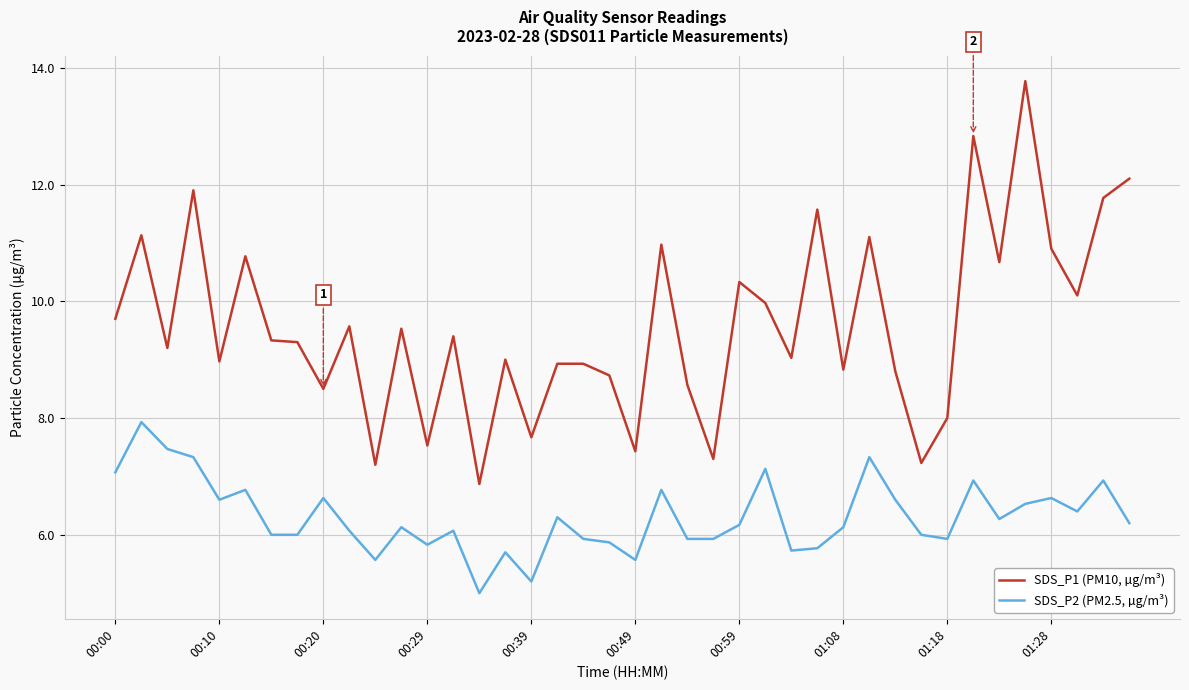

True or false: SDS_P1 (PM10, µg/m³) and SDS_P2 (PM2.5, µg/m³) intersect in this chart.

False